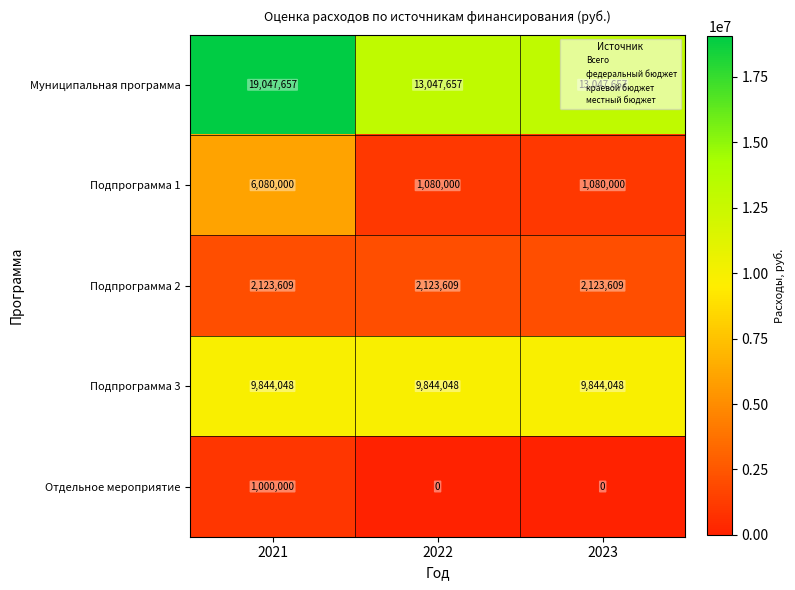

What is the difference between the maximum and minimum values in the Муниципальная программа series?

6000000